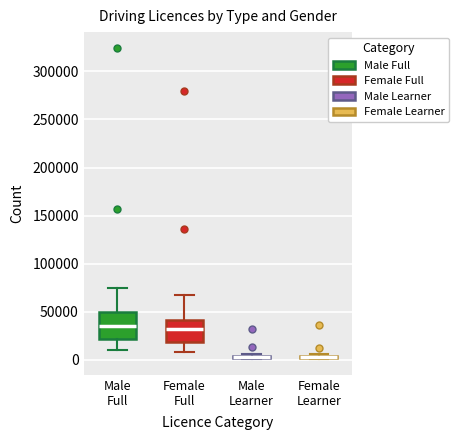

Where is the lower edge of the box for Female Learner on the y-axis? The values are not printed on the chart, so give them approximately, as read against the axis.

0